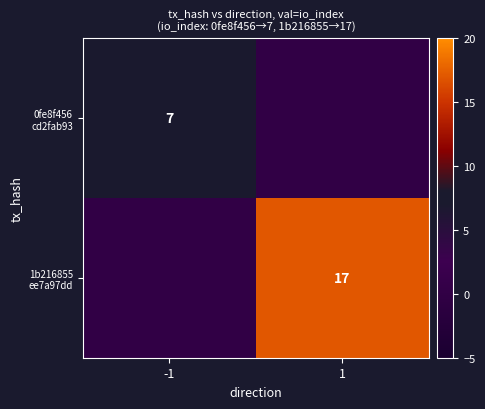

What is the difference between the maximum and minimum values in the 1b216855 ee7a97dd series?

17